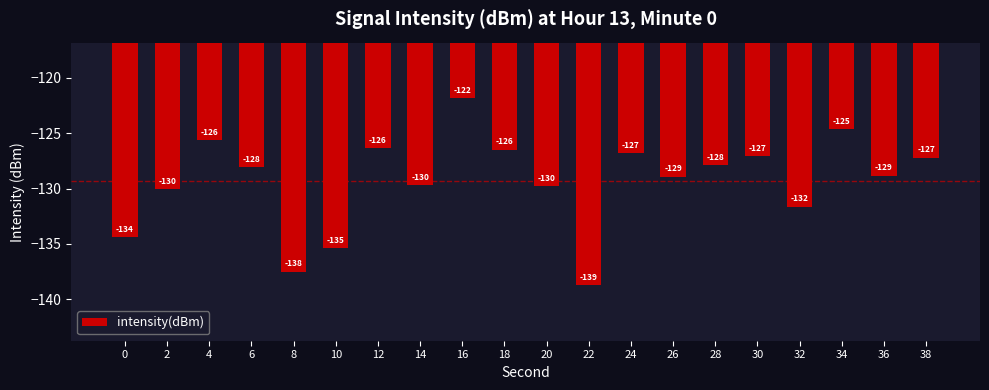

Is it true that the value at 38 is -168.3?

False